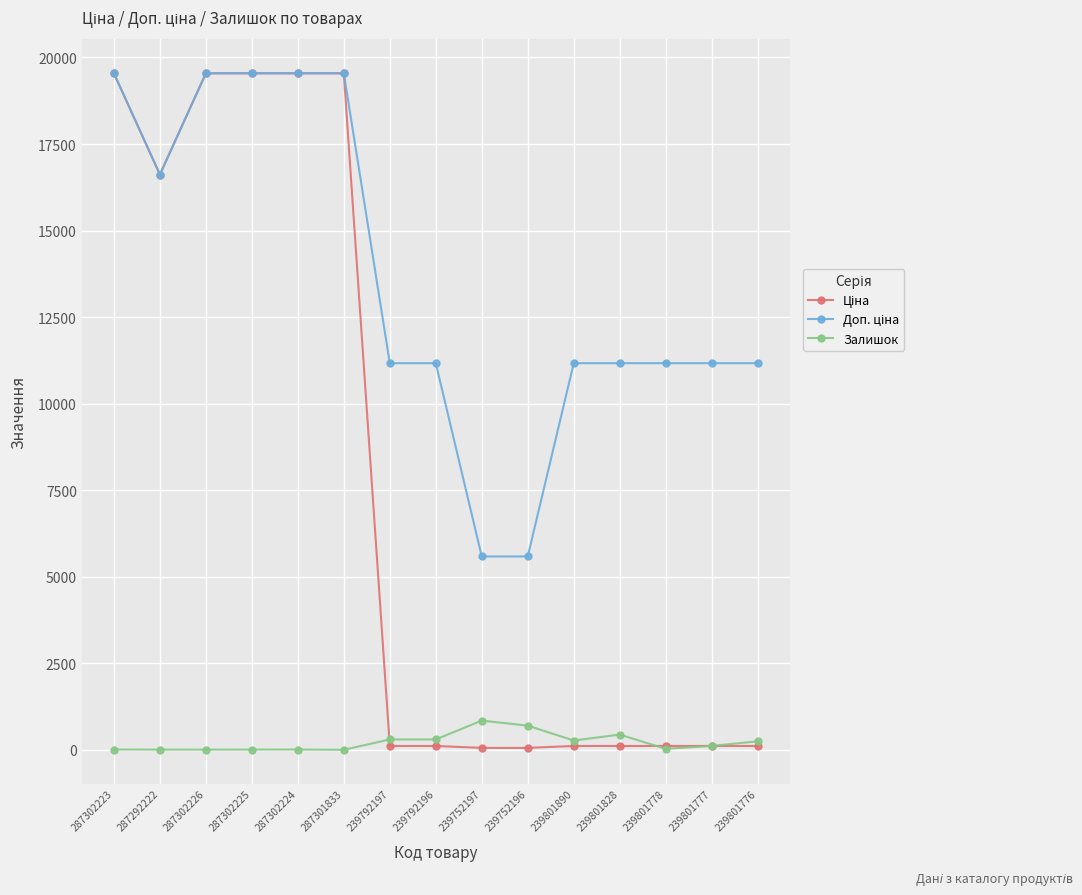

True or false: Залишок has more than 1 points higher than both neighbors.

True